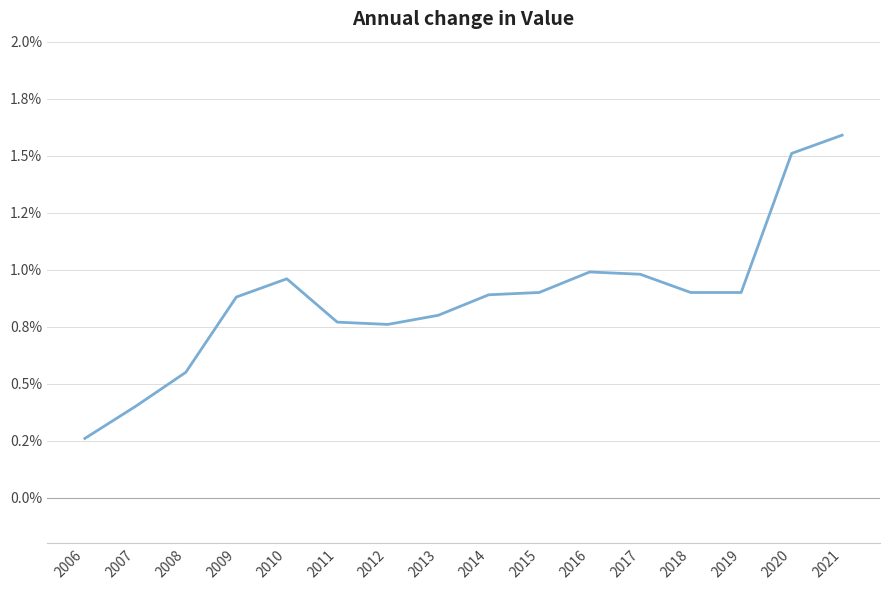

Rank the categories by value from highest to lowest.

2021, 2020, 2016, 2017, 2010, 2015, 2018, 2019, 2014, 2009, 2013, 2011, 2012, 2008, 2007, 2006